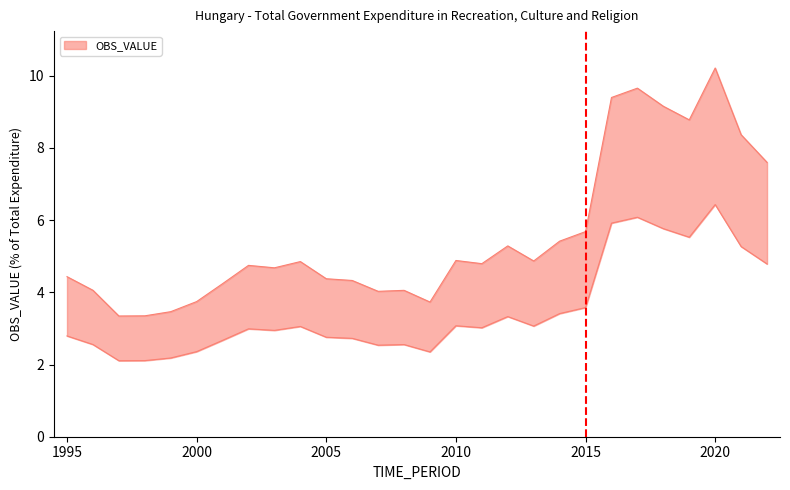

Is this an area chart (filled region under the line)?

No